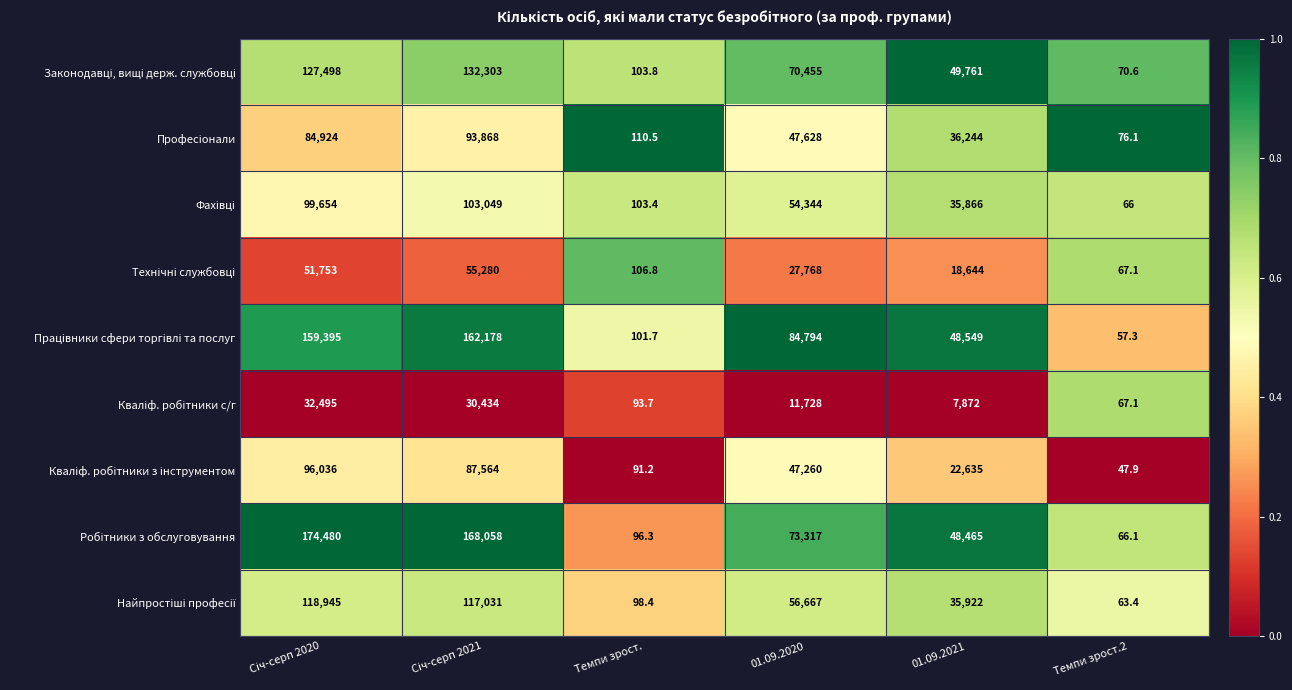

What is the total value across all series at 01.09.2021?

303958.0